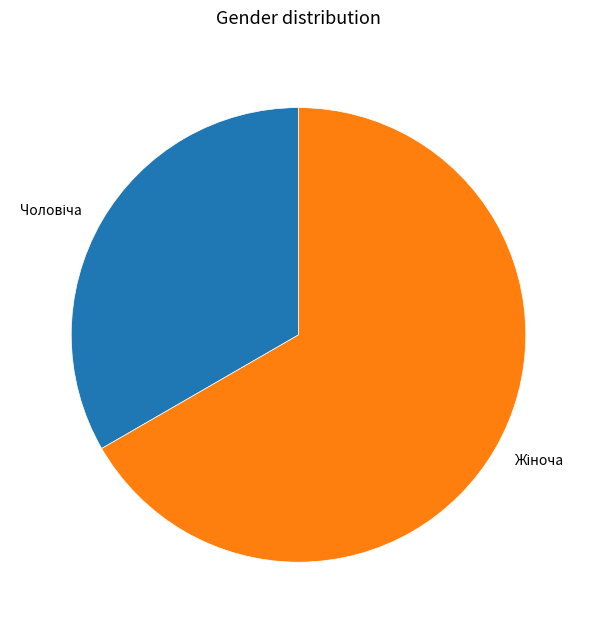

Is there a majority slice in this chart?

Yes